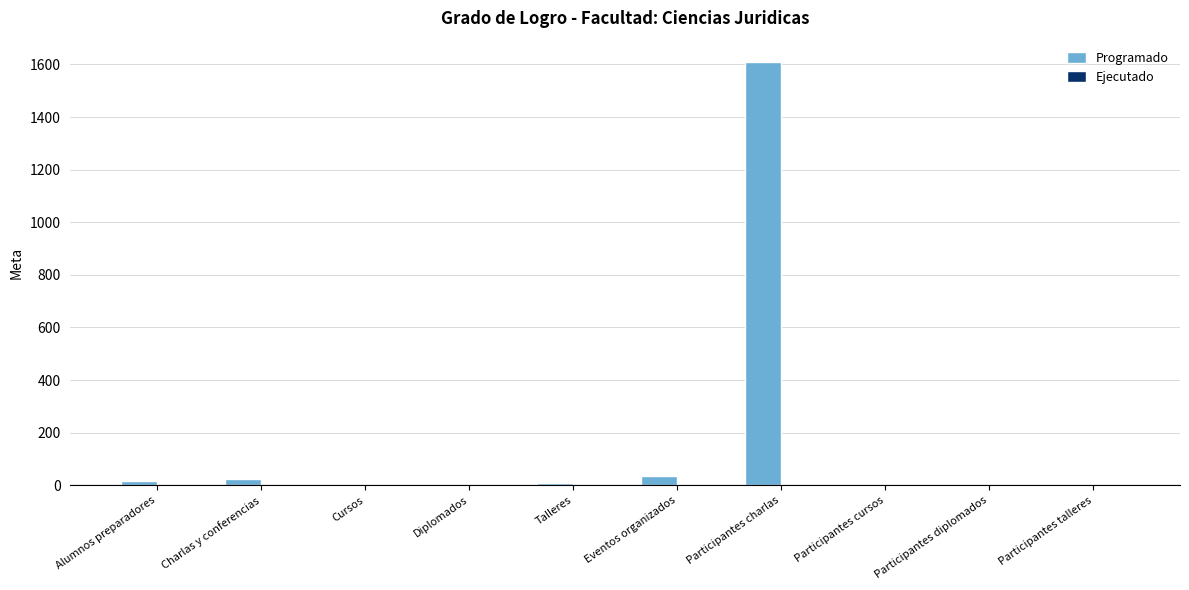

What is the sum of the values at Diplomados and Eventos organizados?

36